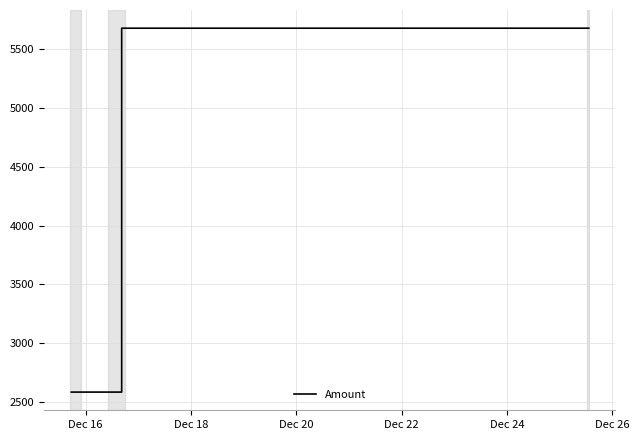

What is the maximum value shown in the chart?

5680.4